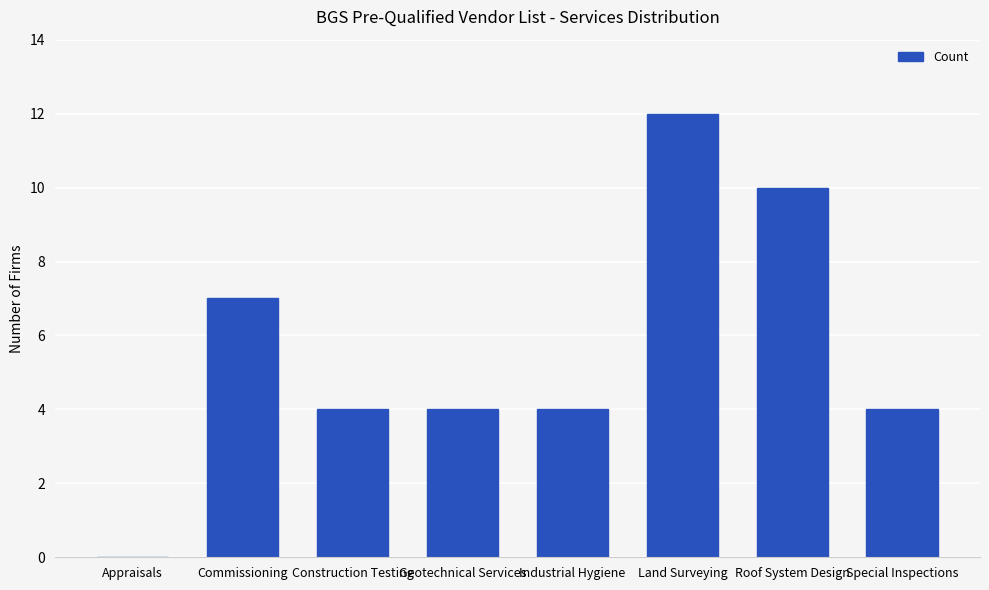

Approximately how many times larger is the value at Geotechnical Services compared to Roof System Design?

0.4